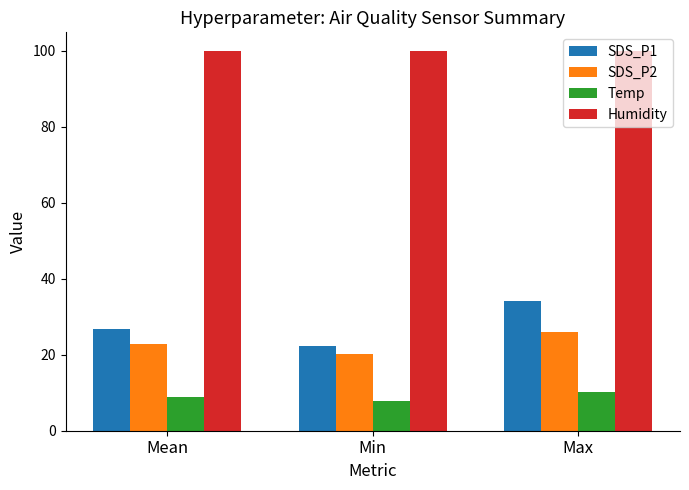

At which label is SDS_P2 closest to 23?

Mean